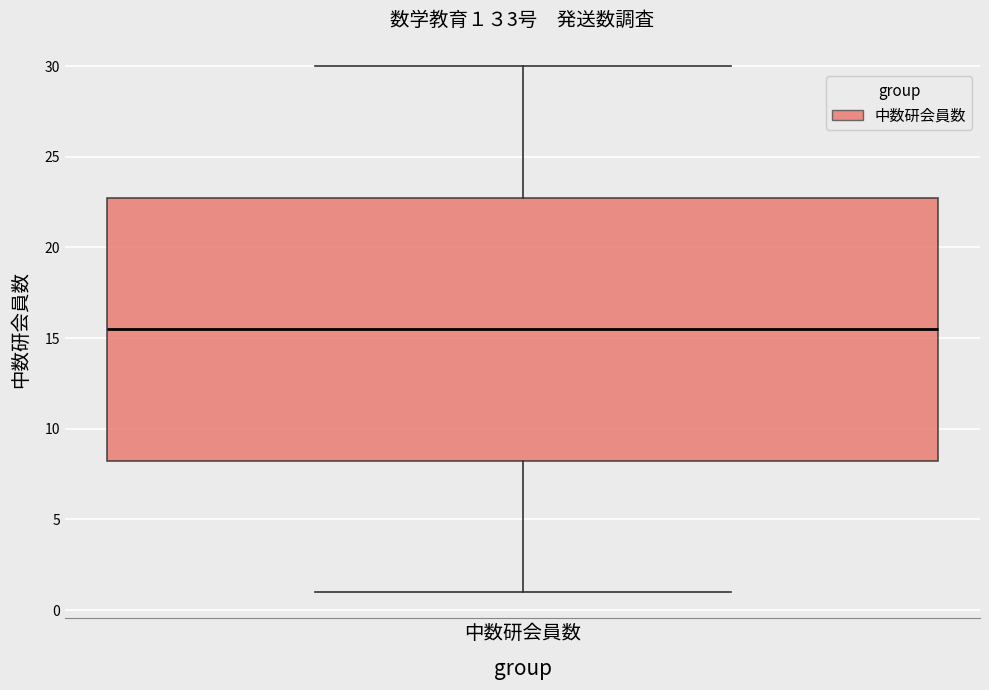

Where does the upper whisker of the box for 中数研会員数 end on the y-axis? The values are not printed on the chart, so give them approximately, as read against the axis.

30.0